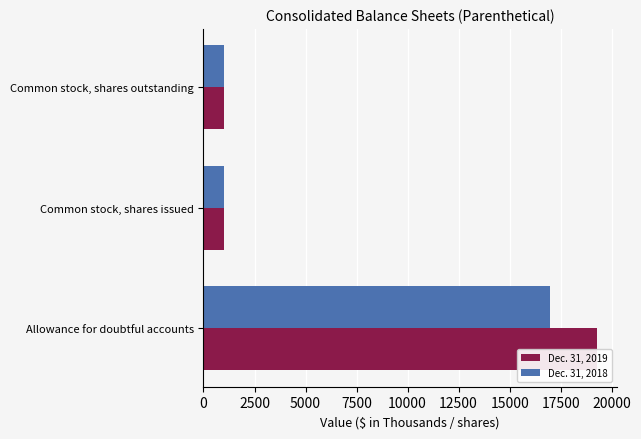

The Dec. 31, 2018 series shows 1531 at Common stock, shares outstanding. True or false?

False